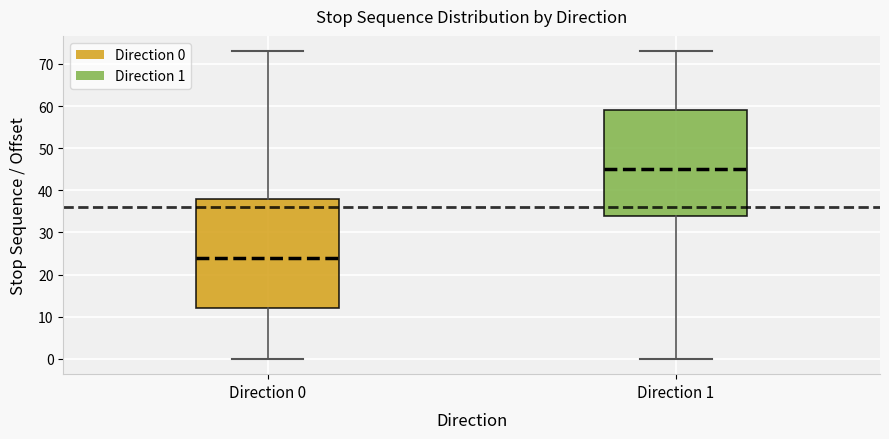

Which box's median line is the lowest?

Direction 0